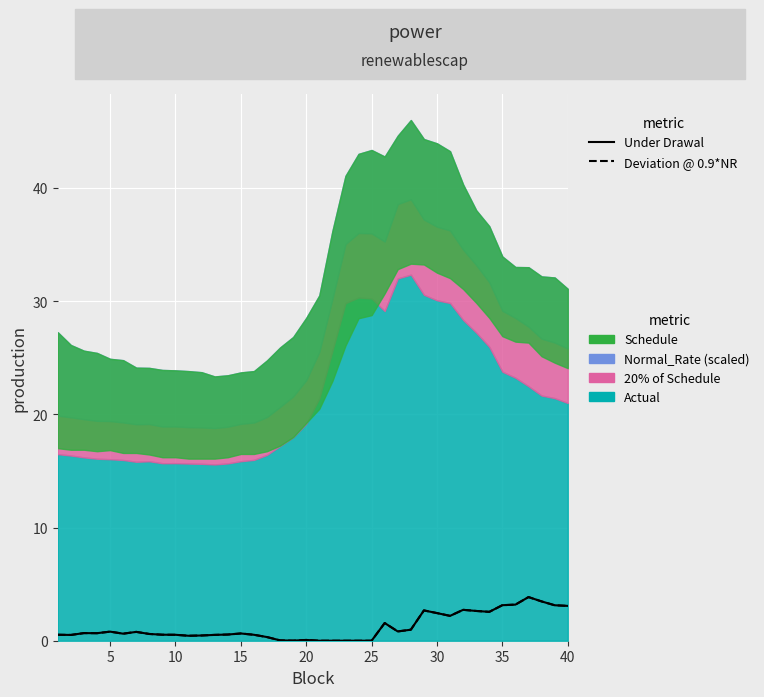

How many values in the Deviation @ 0.9*NR series exceed 0?

35